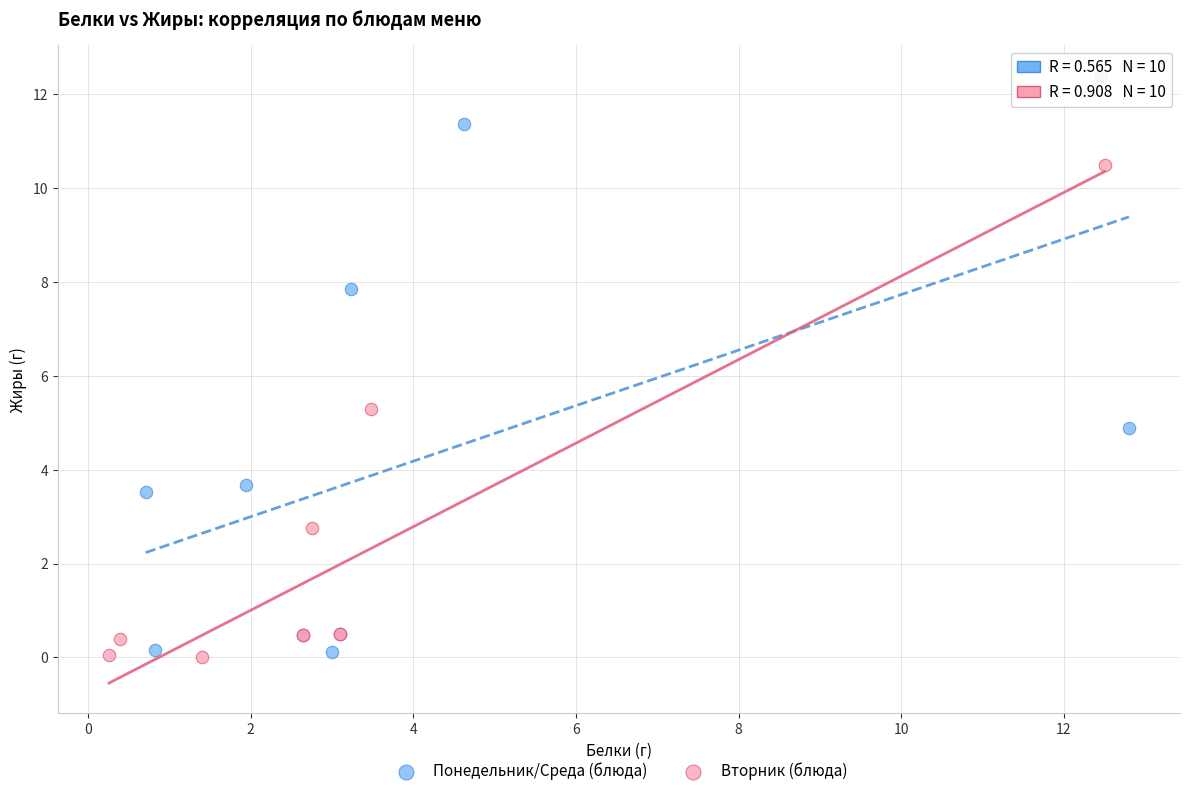

Which series has the largest Y range (max minus min)?

Понедельник/Среда (блюда)